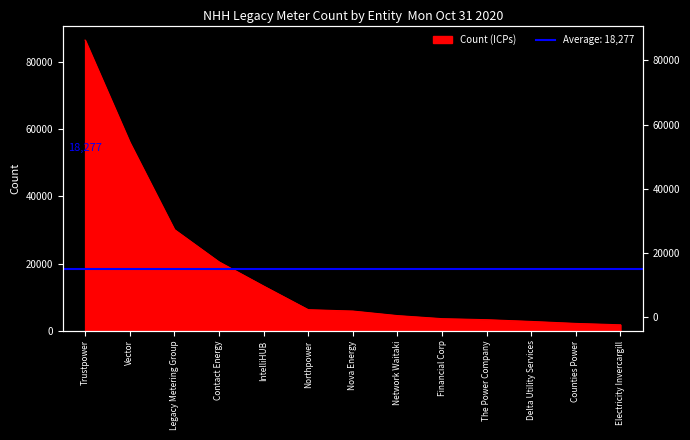

Which category has the highest value across all series?

Trustpower